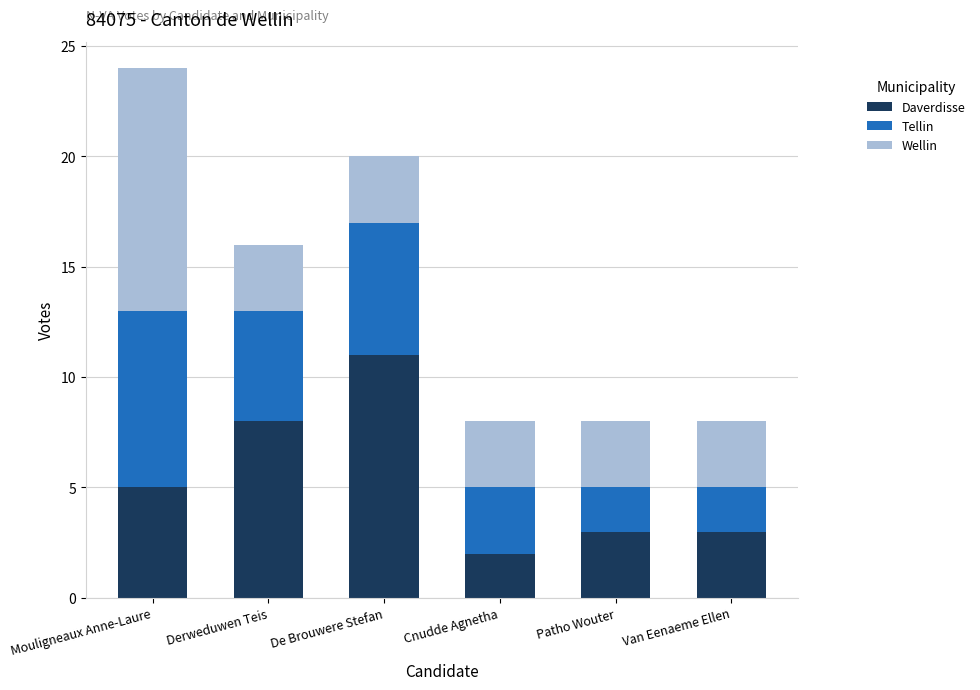

Reading left to right, what are the values for Daverdisse?

5	8	11	2	3	3